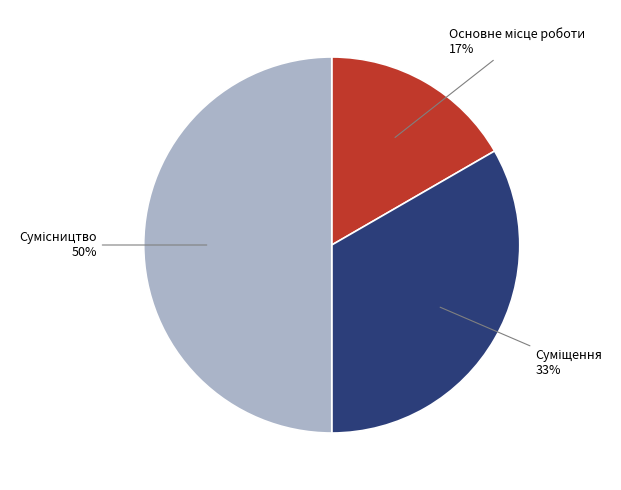

To the nearest percent, what is the average slice percentage?

33%